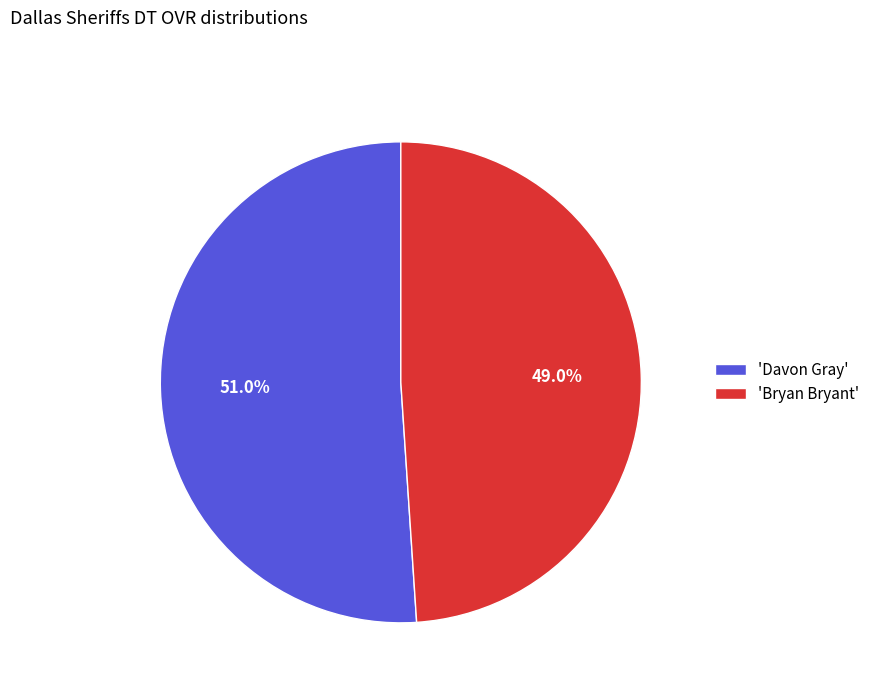

Approximately how many times larger is the value at 'Bryan Bryant' compared to 'Davon Gray'?

1.0